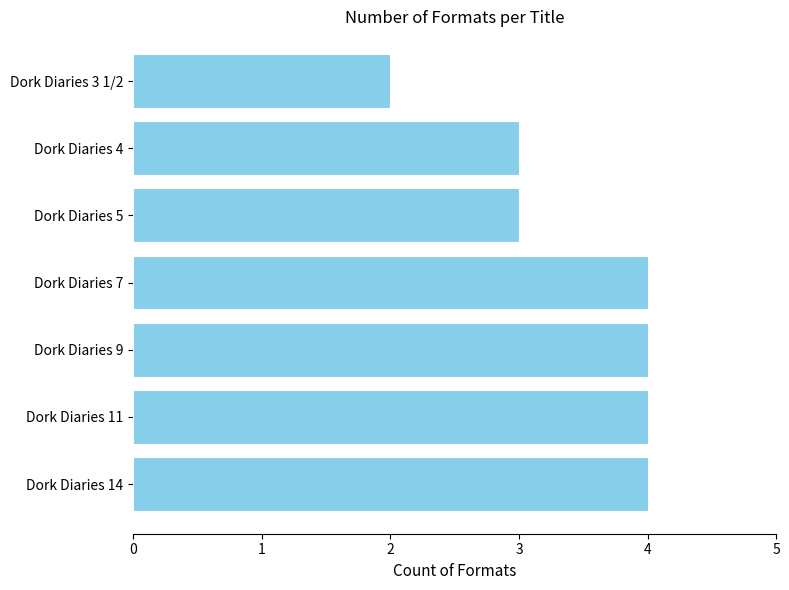

Between Dork Diaries 3 1/2 and Dork Diaries 5, which is larger?

Dork Diaries 5